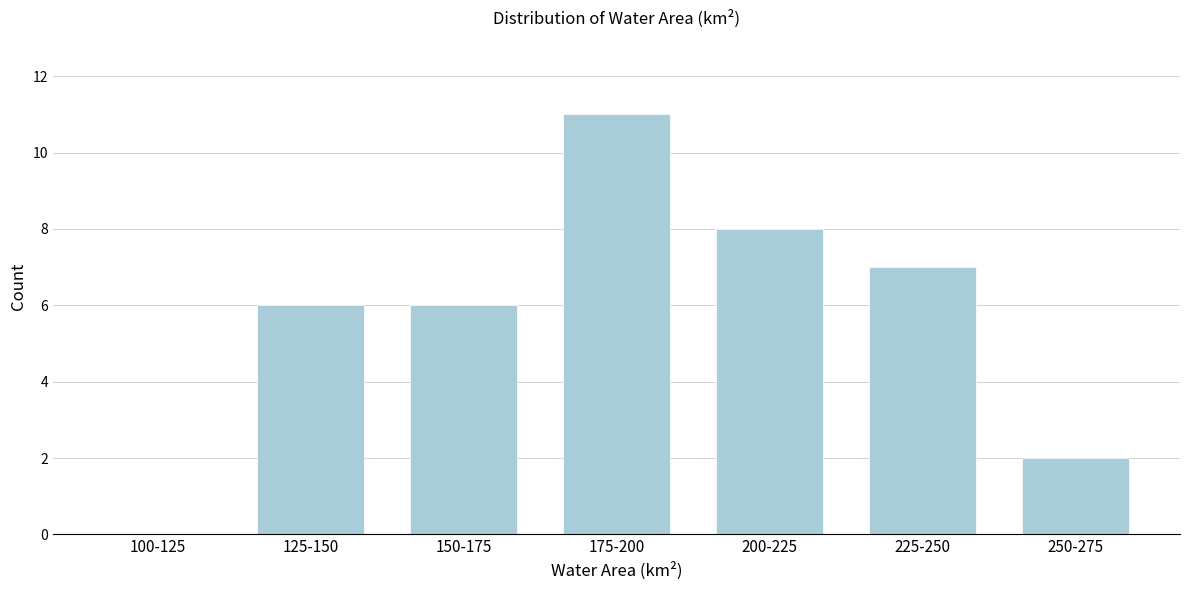

Reading right to left, extract all data points from this chart.

250-275=2	225-250=7	200-225=8	175-200=11	150-175=6	125-150=6	100-125=0